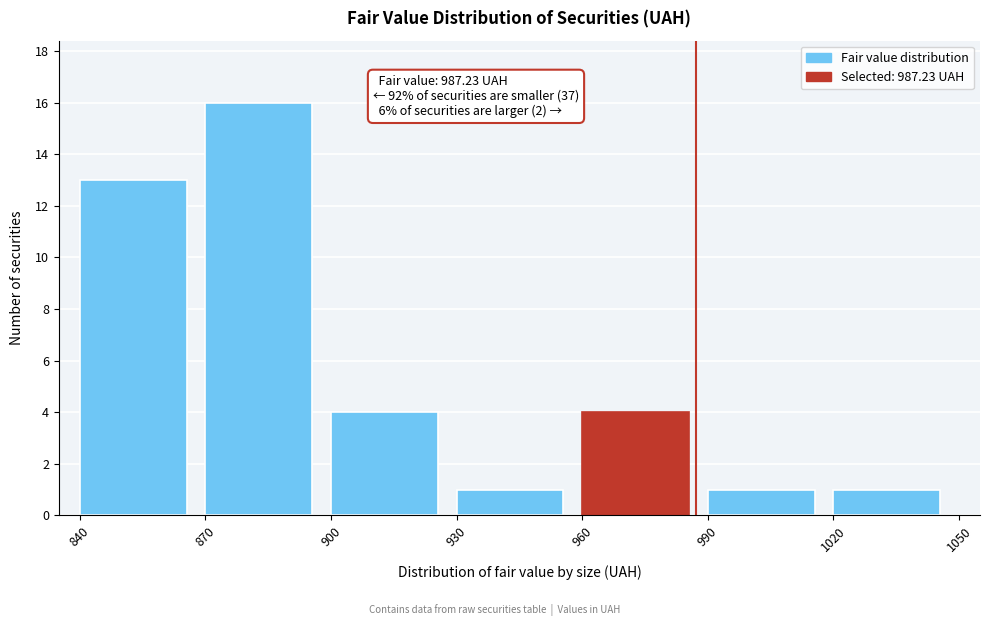

Reading left to right, extract all data points from this chart.

13	16	4	1	4	1	1